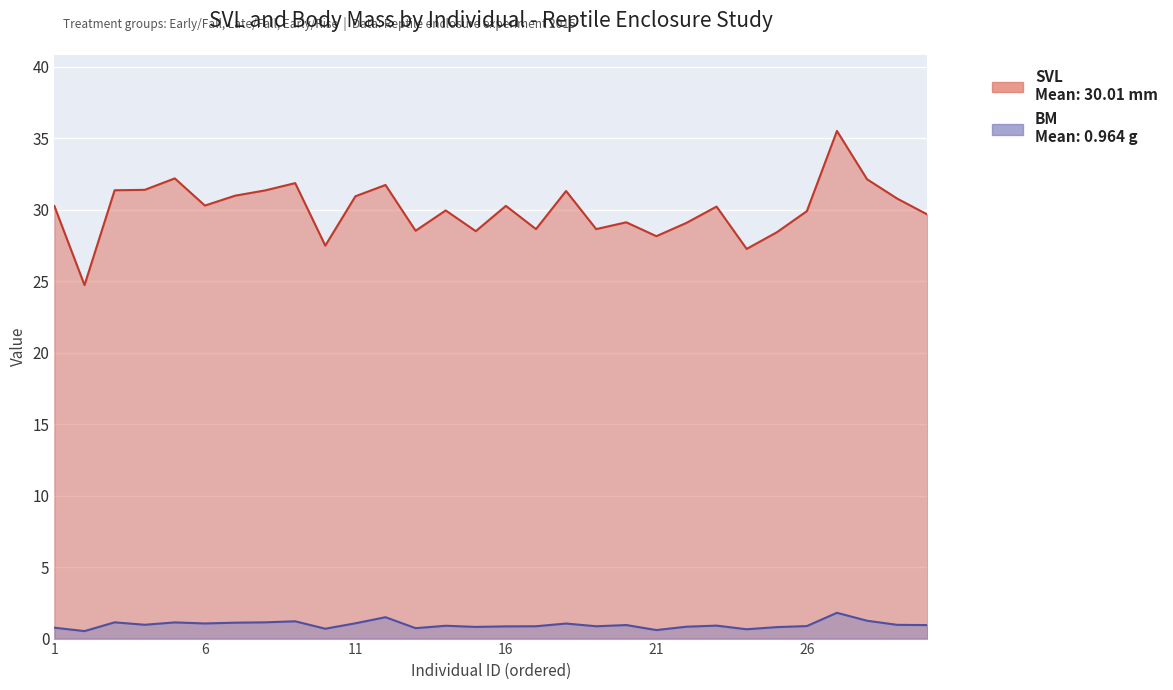

Is it true that SVL equals 30.8 at Early/Rise?

True